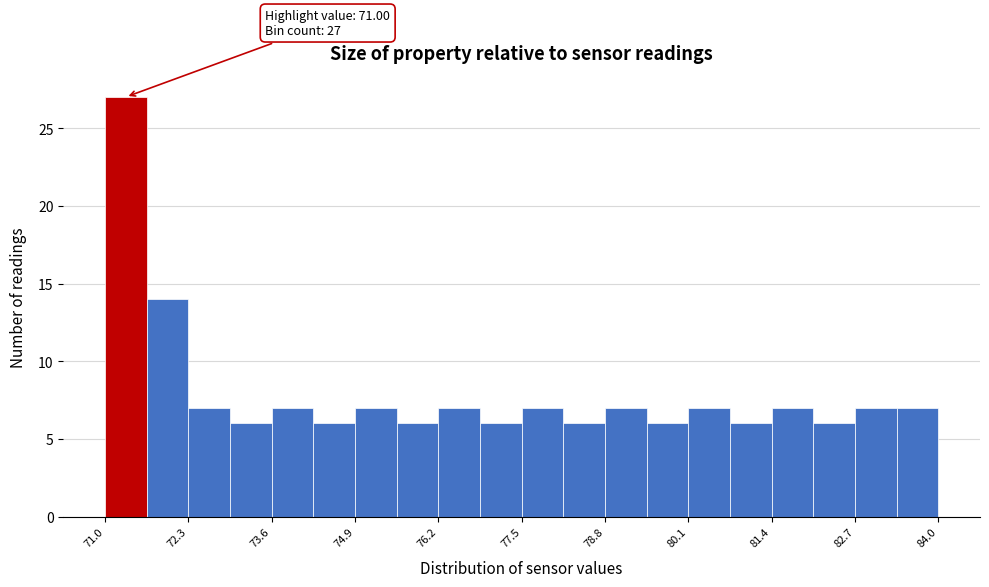

Around what value on the x-axis is the tallest bar? Give the approximate position of its centre, as read against the axis.

71.4